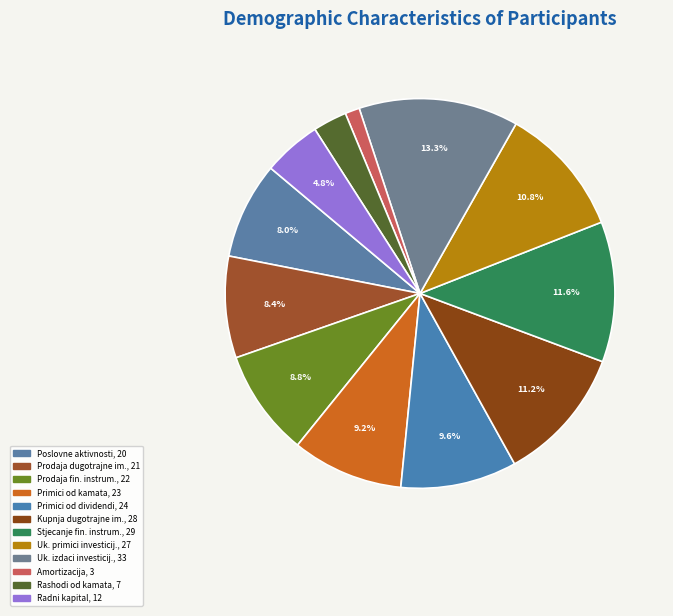

What is the largest slice in the pie chart?

Ukupno novčani izdaci od investicijskih aktivnosti